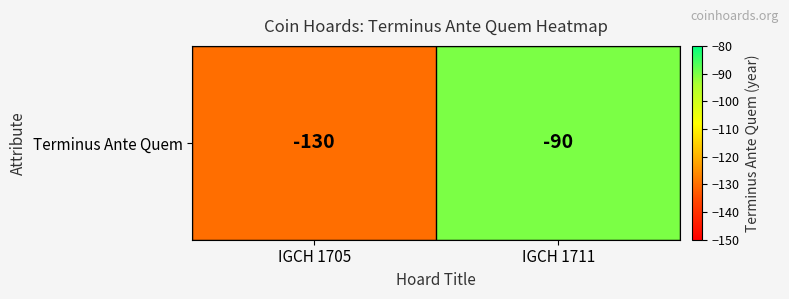

What is the change in value from IGCH 1705 to IGCH 1711?

+40